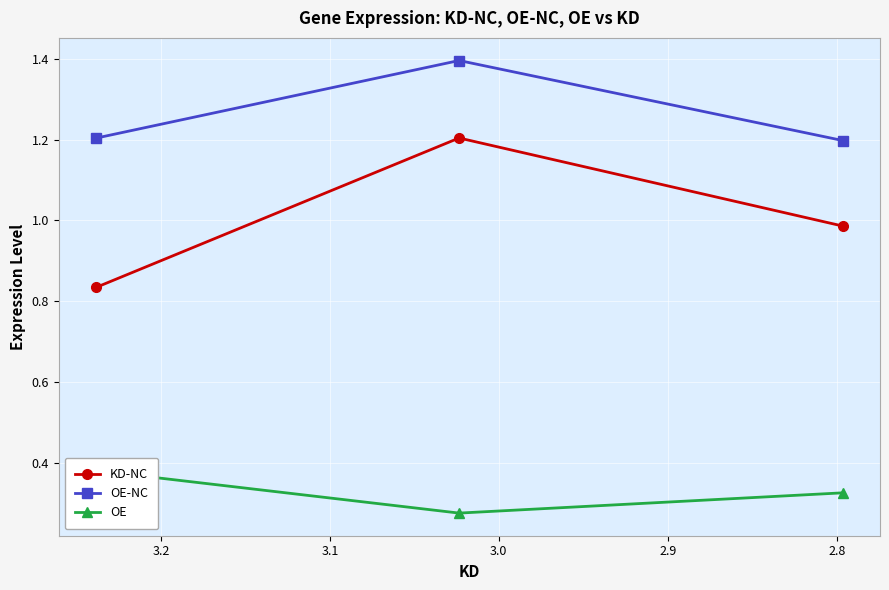

Rank the series by their maximum value, from highest to lowest.

OE-NC, KD-NC, OE